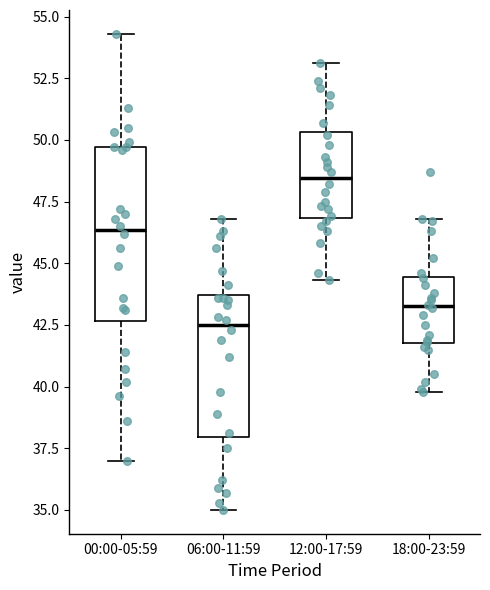

Reading left to right, transcribe this box plot: for each box, give where its median line is, the range the box spans, and where its two whiskers end, as read against the y-axis. The values are not printed on the chart, so give them approximately, as read against the axis.

00:00-05:59: median 46.5, box 42.5 to 49.5, whiskers 37.0 to 54.5
06:00-11:59: median 42.5, box 38.0 to 43.5, whiskers 35.0 to 47.0
12:00-17:59: median 48.5, box 47.0 to 50.5, whiskers 44.5 to 53.0
18:00-23:59: median 43.5, box 42.0 to 44.5, whiskers 40.0 to 47.0